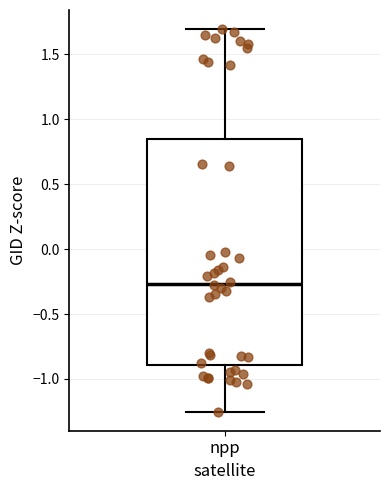

Where is the lower edge of the box for npp on the y-axis? The values are not printed on the chart, so give them approximately, as read against the axis.

-0.90